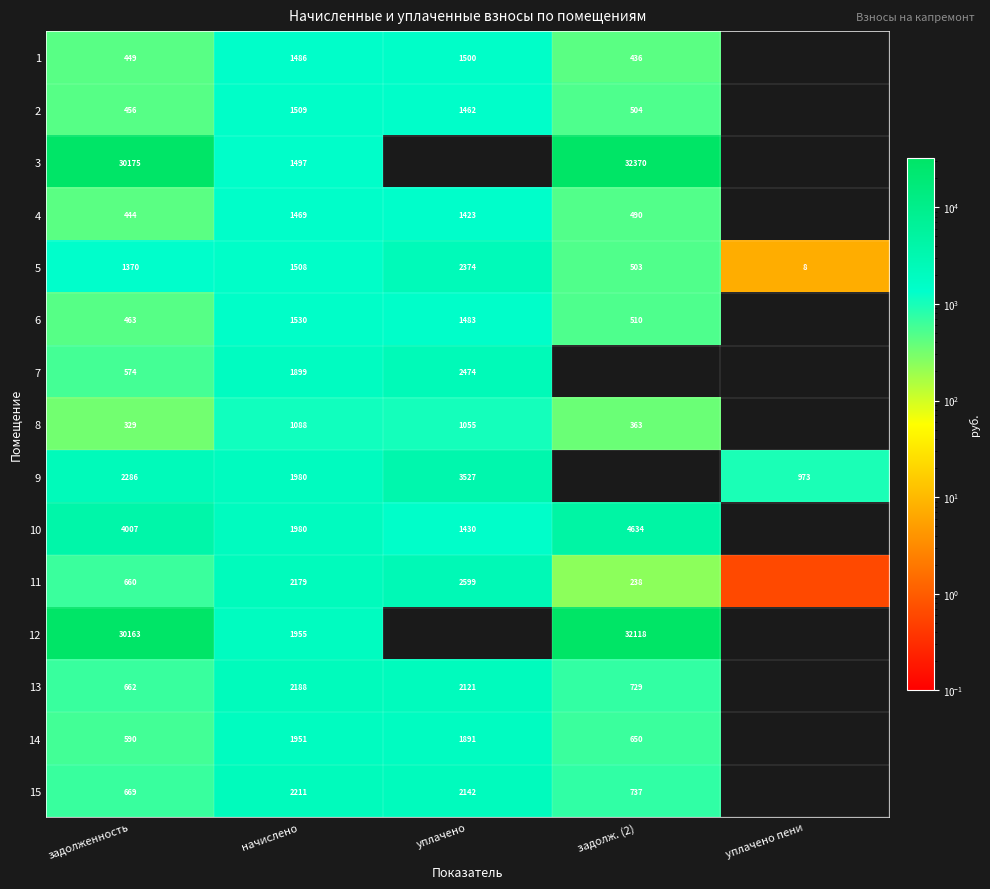

Is the value of 6 at задолженность greater than the value of 15 at уплачено?

No